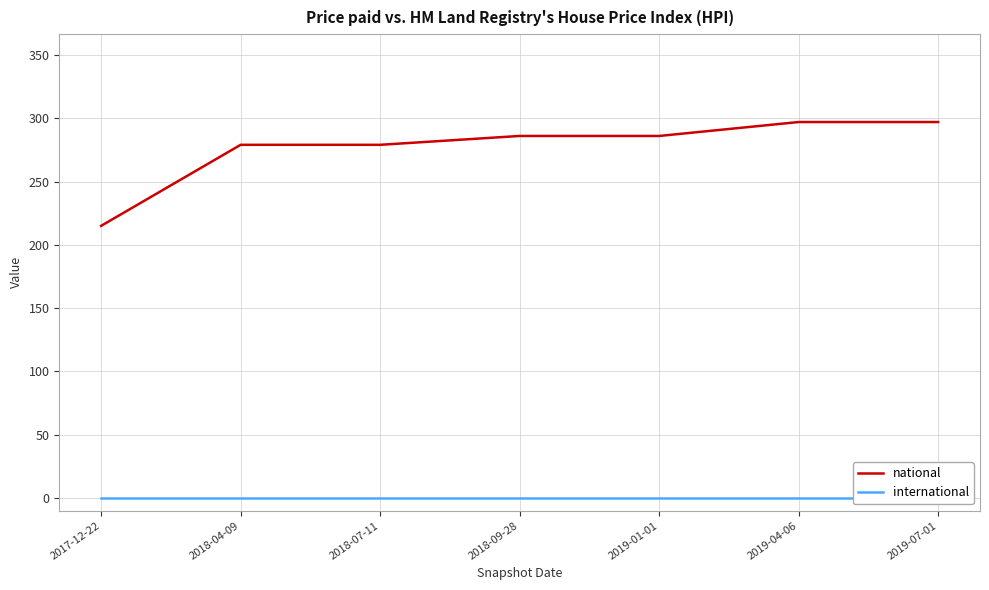

Between 2018-09-28 and 2017-12-22, which is larger?

2018-09-28